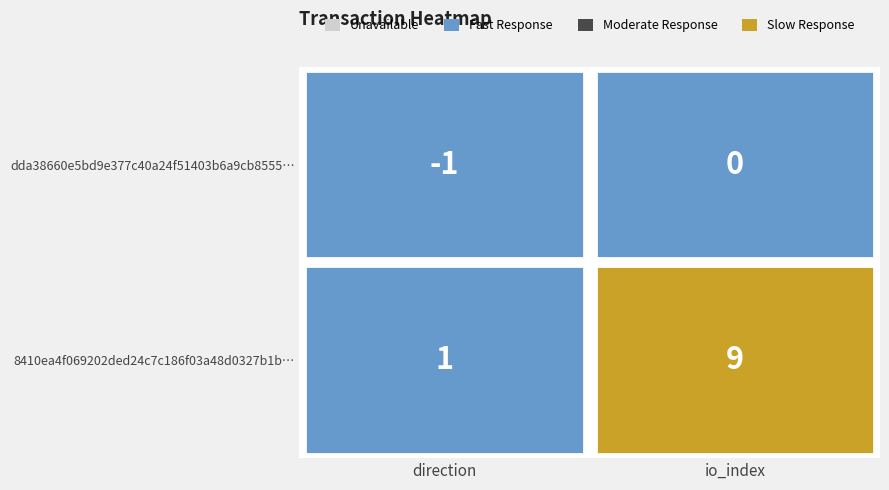

Which series has the largest range (max minus min)?

8410ea4f069202ded24c7c186f03a48d0327b1b